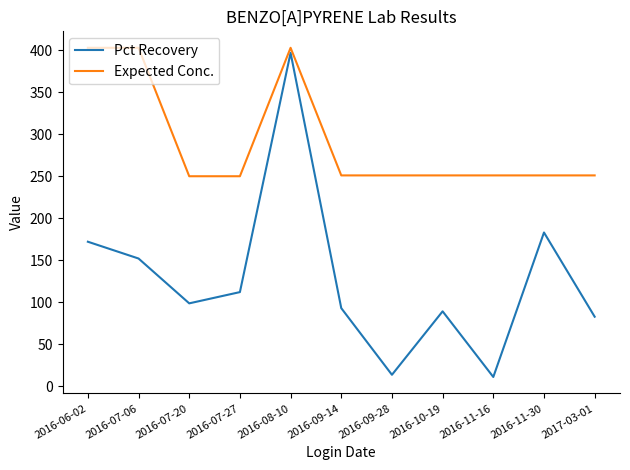

How many values in the Pct Recovery series exceed 98?

6